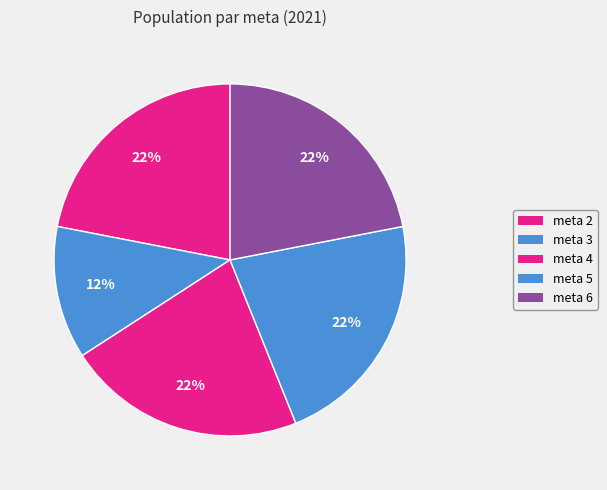

Is there a majority slice in this chart?

No